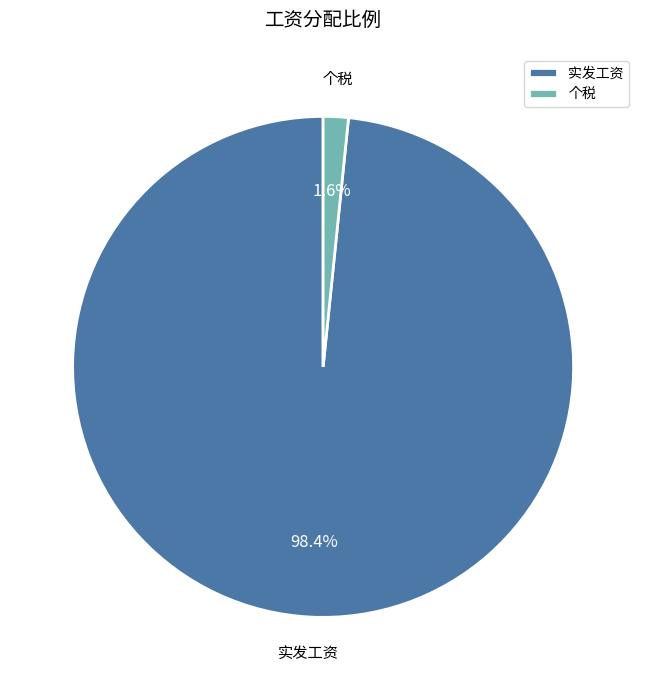

Does 实发工资 account for over 50% of the chart?

Yes